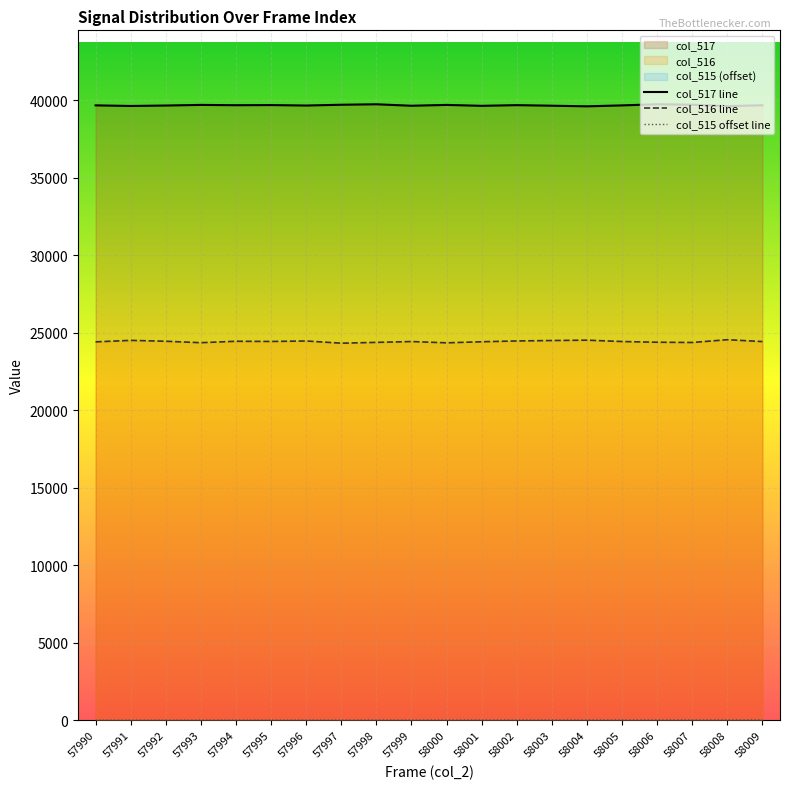

What is the difference between the maximum and minimum values in the col_516 line series?

225